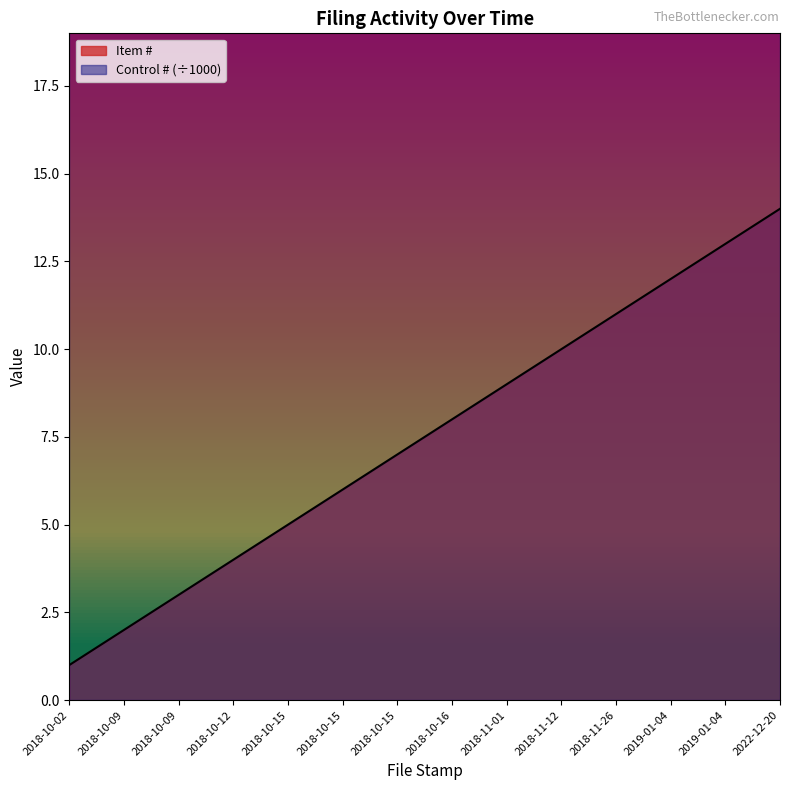

What is the sum of the values at 2018-10-09 and 2018-10-09?

5